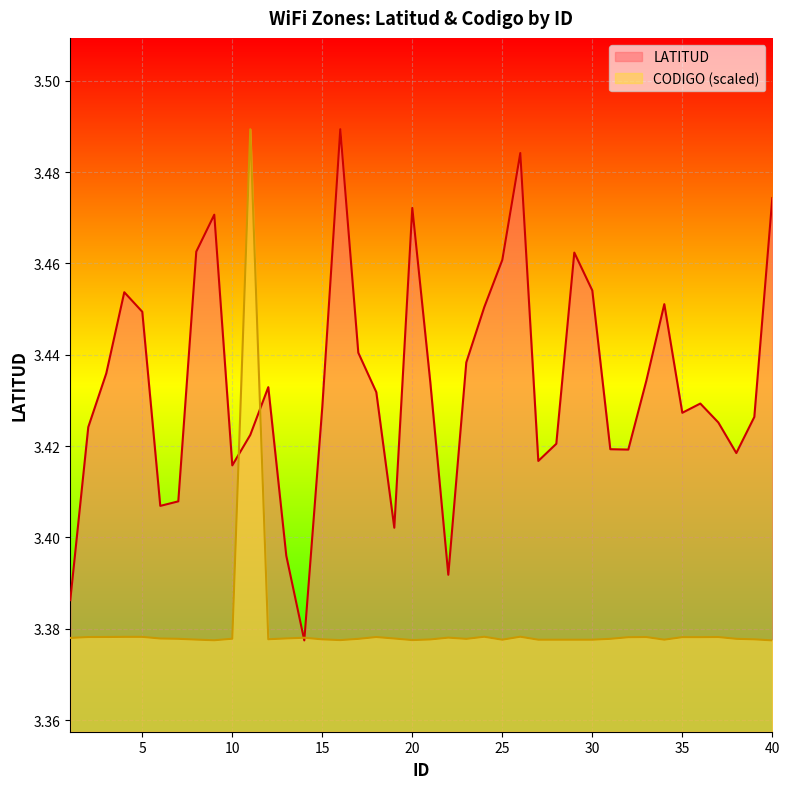

True or false: LATITUD has a value of 1.4 at 35.

False